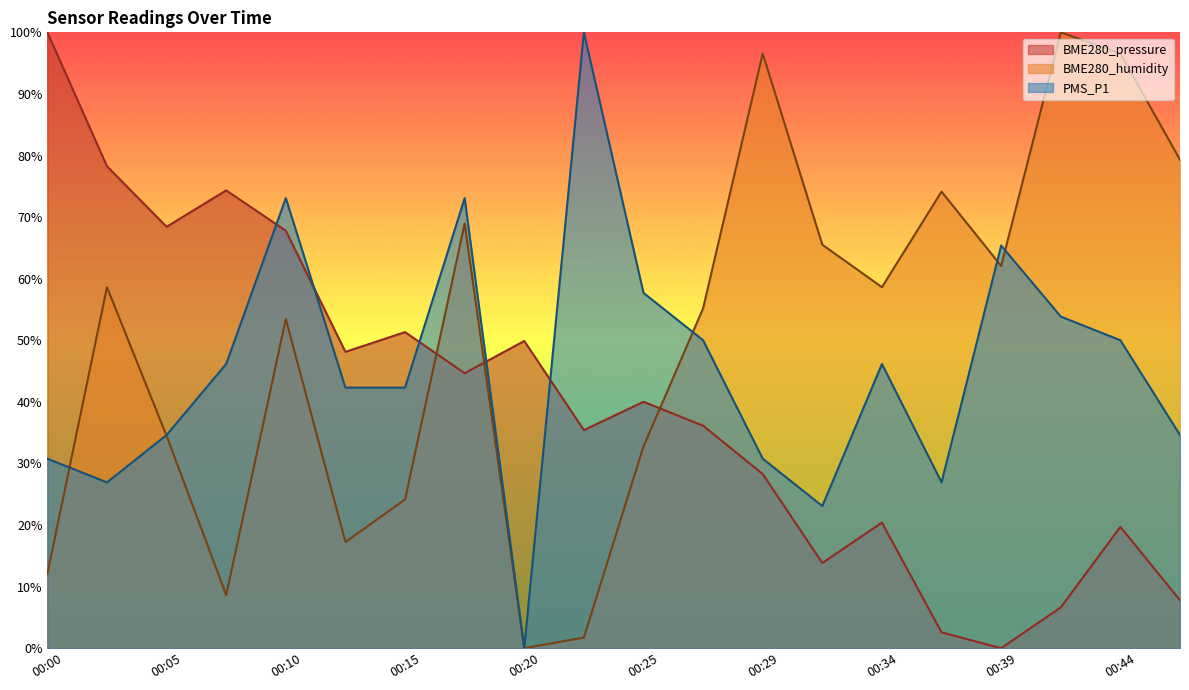

Does the chart have visible grid lines?

No